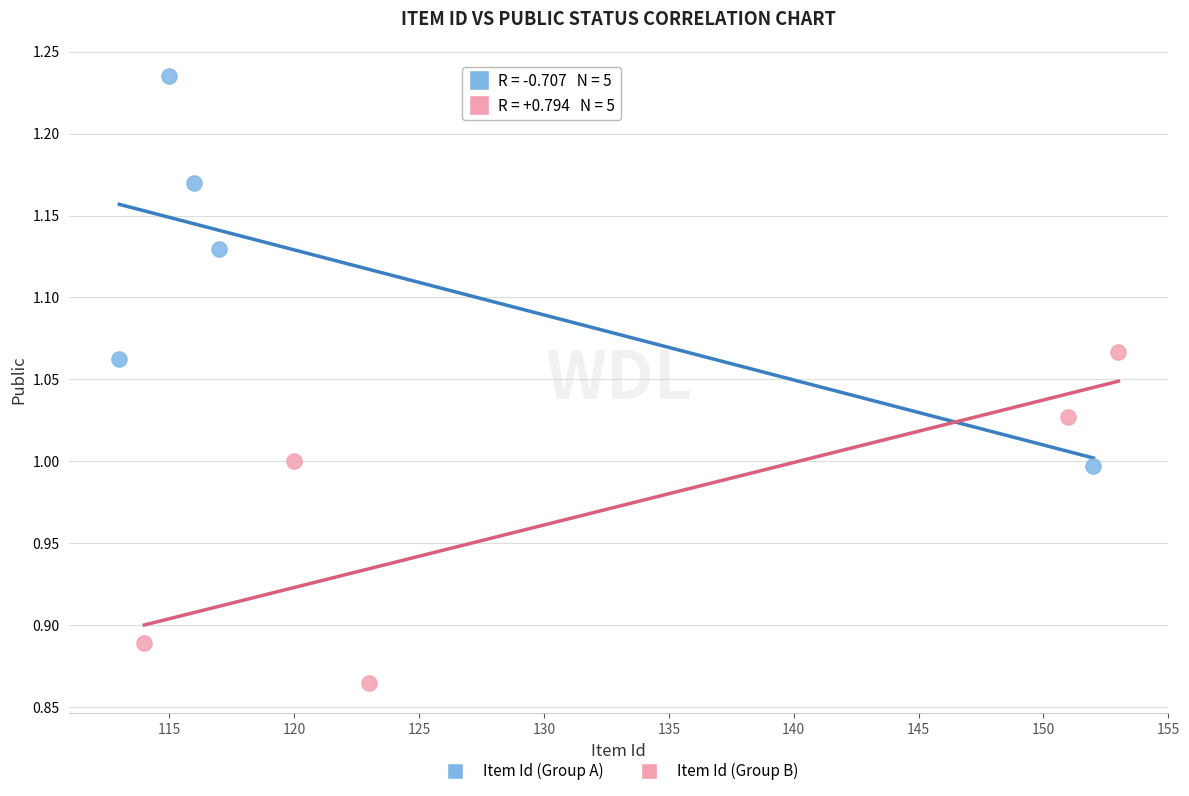

What are all the series names shown in the legend?

Item Id (Group A), Item Id (Group B)